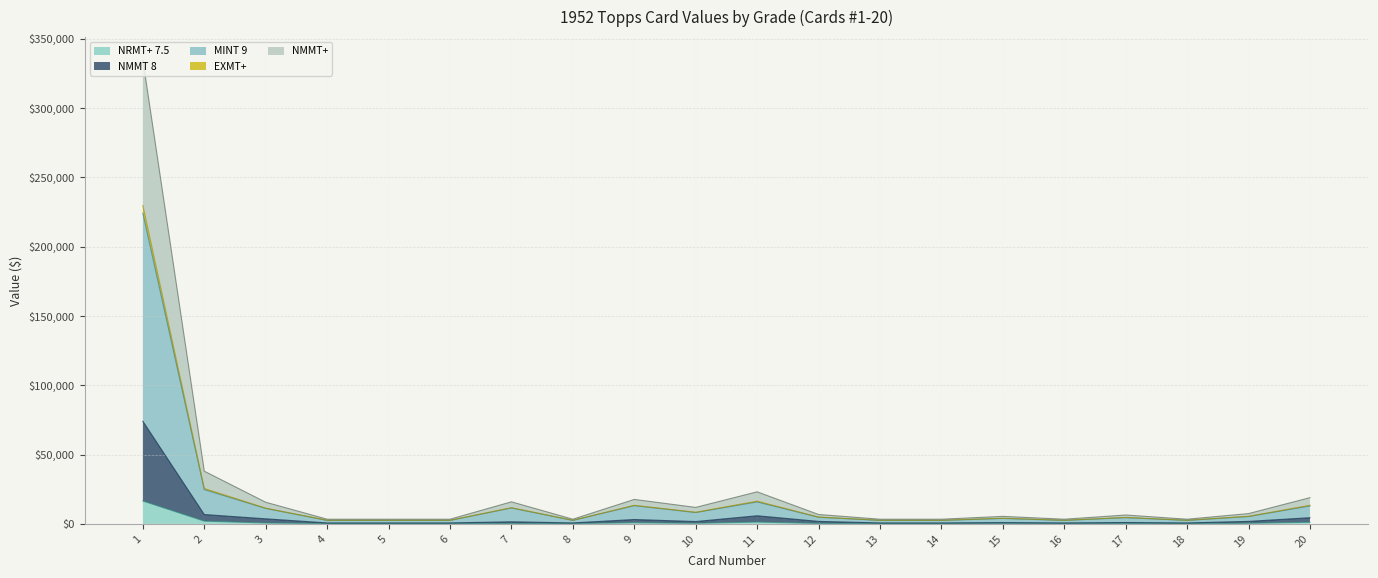

At 4, list the series in order from smallest to largest.

NRMT+ 7.5, NMMT 8, MINT 9, NMMT+, EXMT+